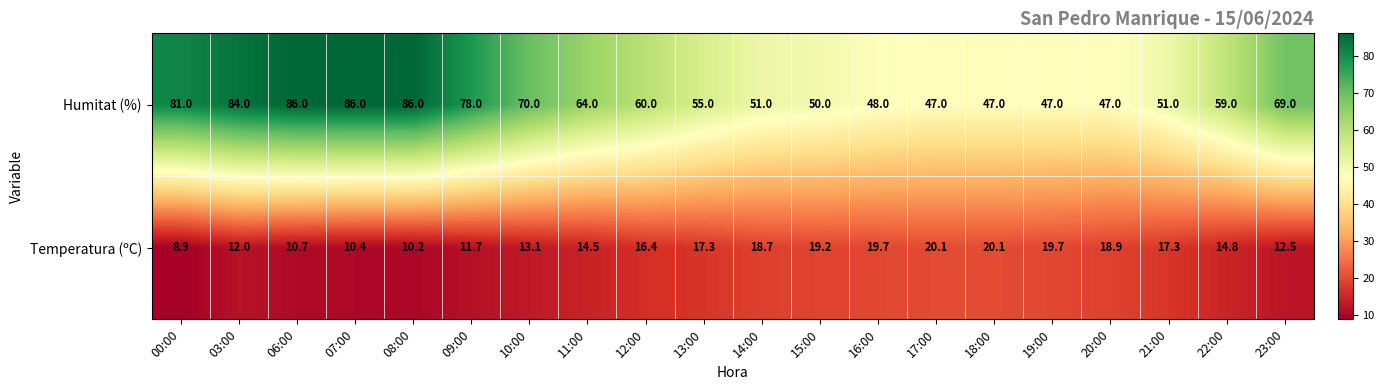

At which category does the chart reach its minimum across all series?

00:00